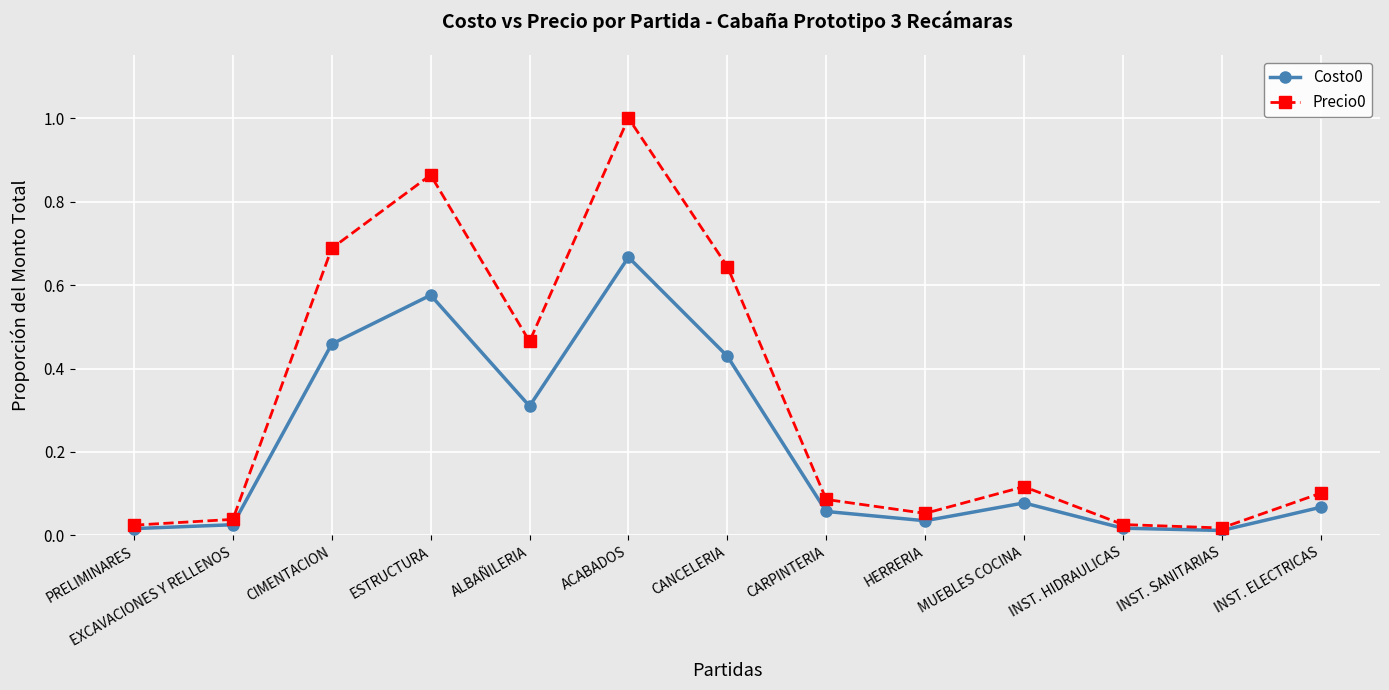

At which label does Precio0 reach its peak?

ACABADOS